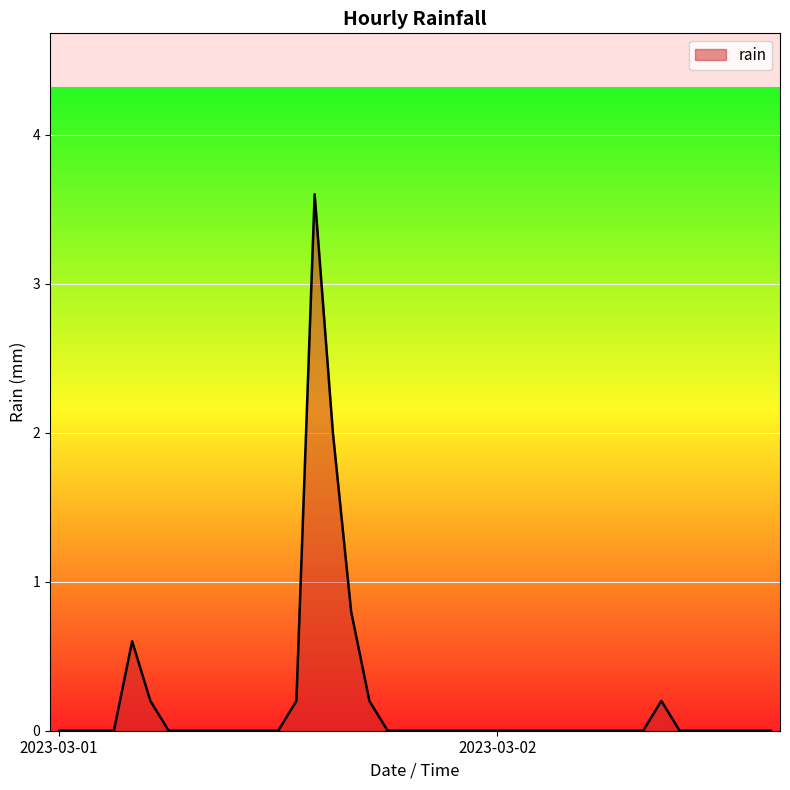

What is the maximum value shown in the chart?

3.6